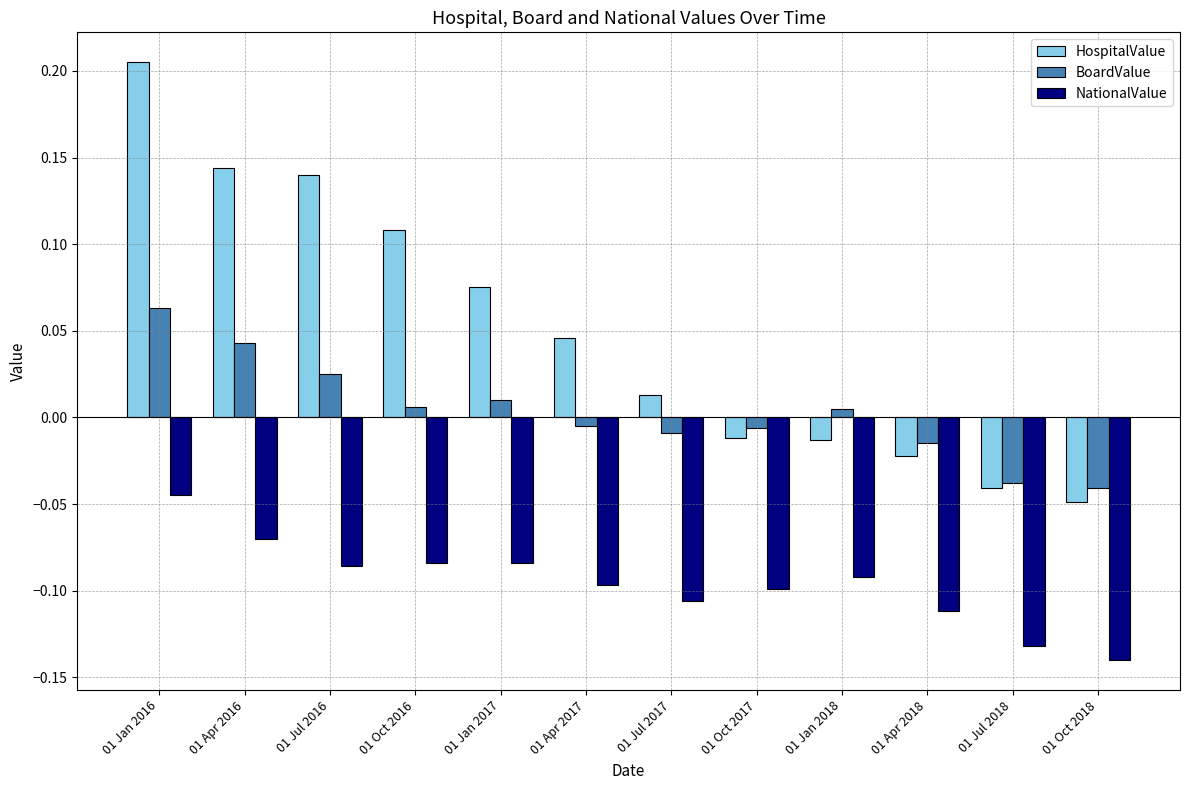

At which category does the chart reach its peak across all series?

01 Jan 2016